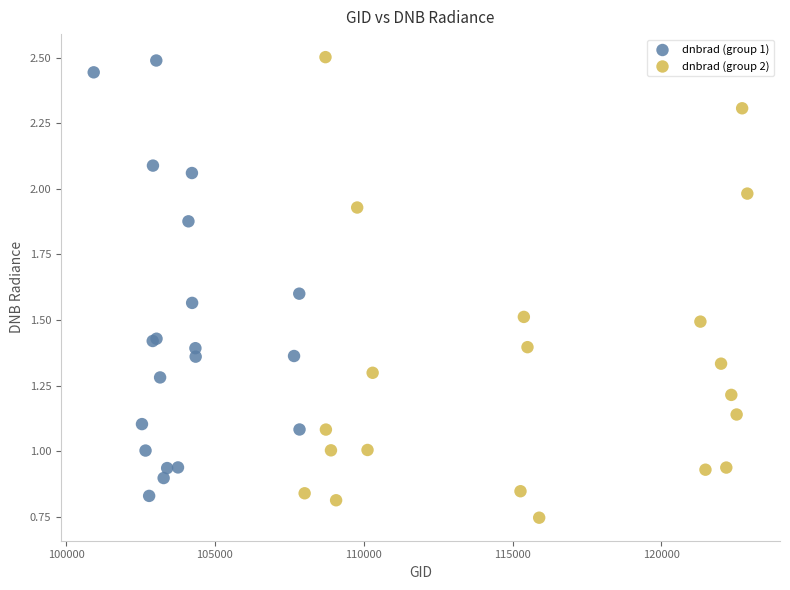

Which series has the largest Y range (max minus min)?

dnbrad (group 2)